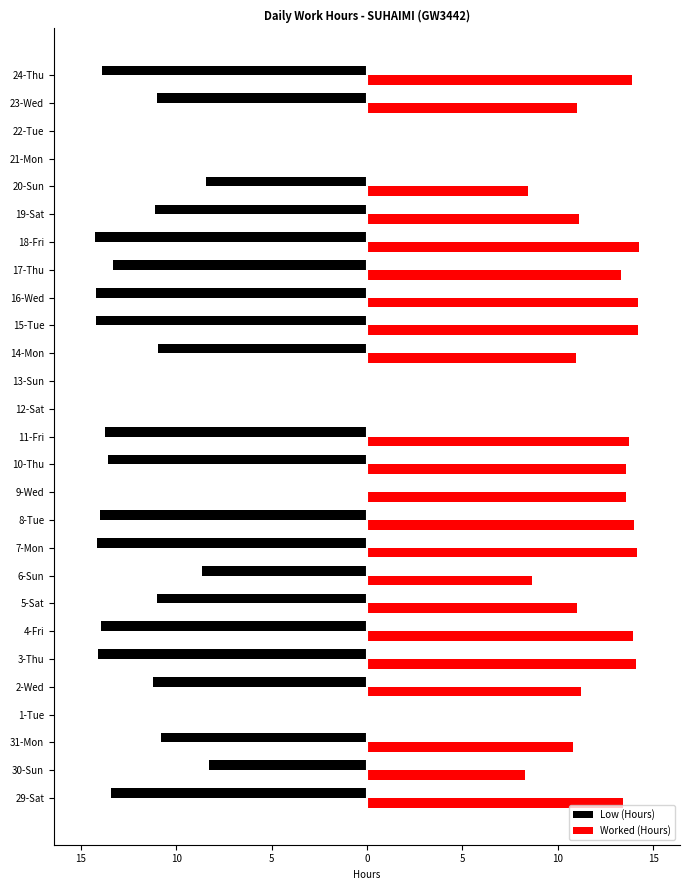

What is the label of the 9th bar from the right?

16-Wed